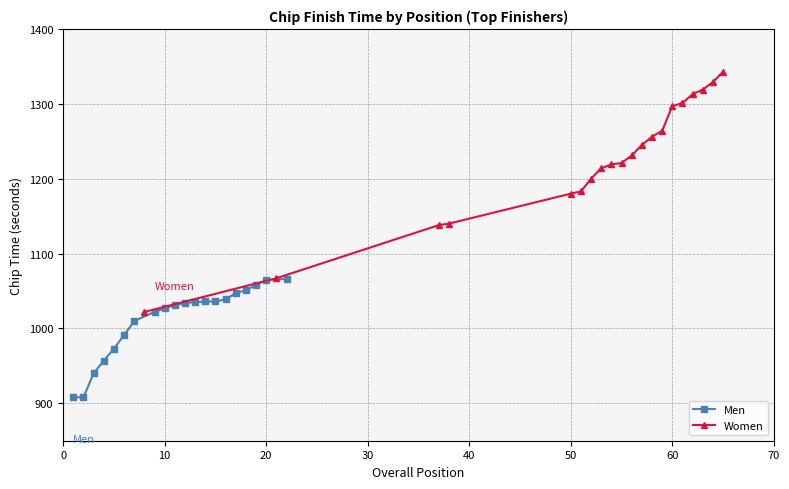

The Men series shows 1065 at 20. True or false?

True